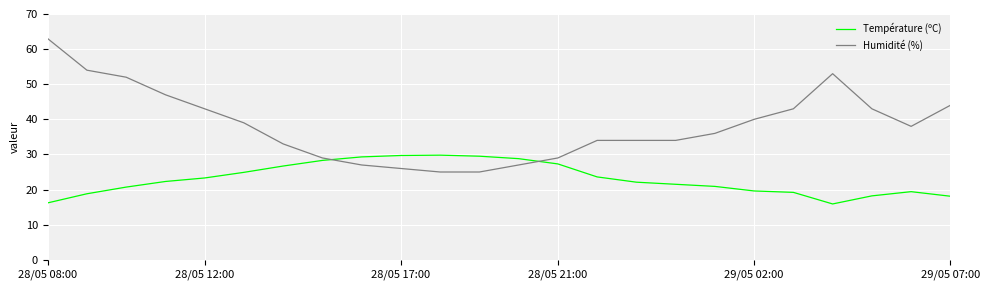

Which series has the widest spread of values?

Humidité (%)